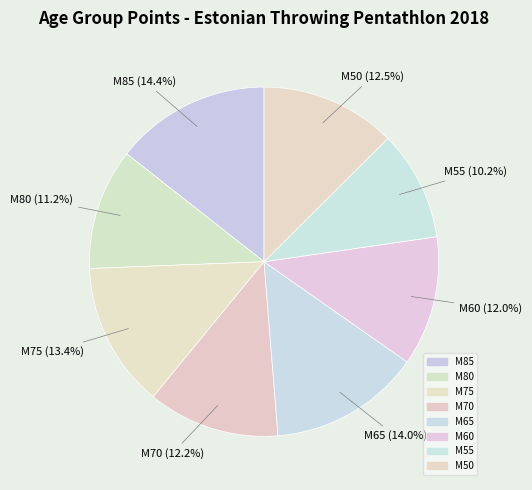

Count the number of slices in the pie.

8